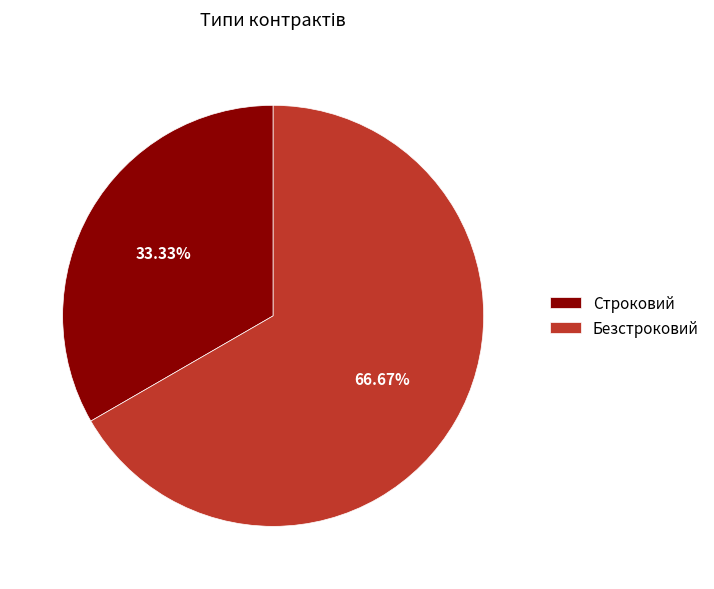

Do Строковий and Безстроковий together represent more than half of the pie?

Yes